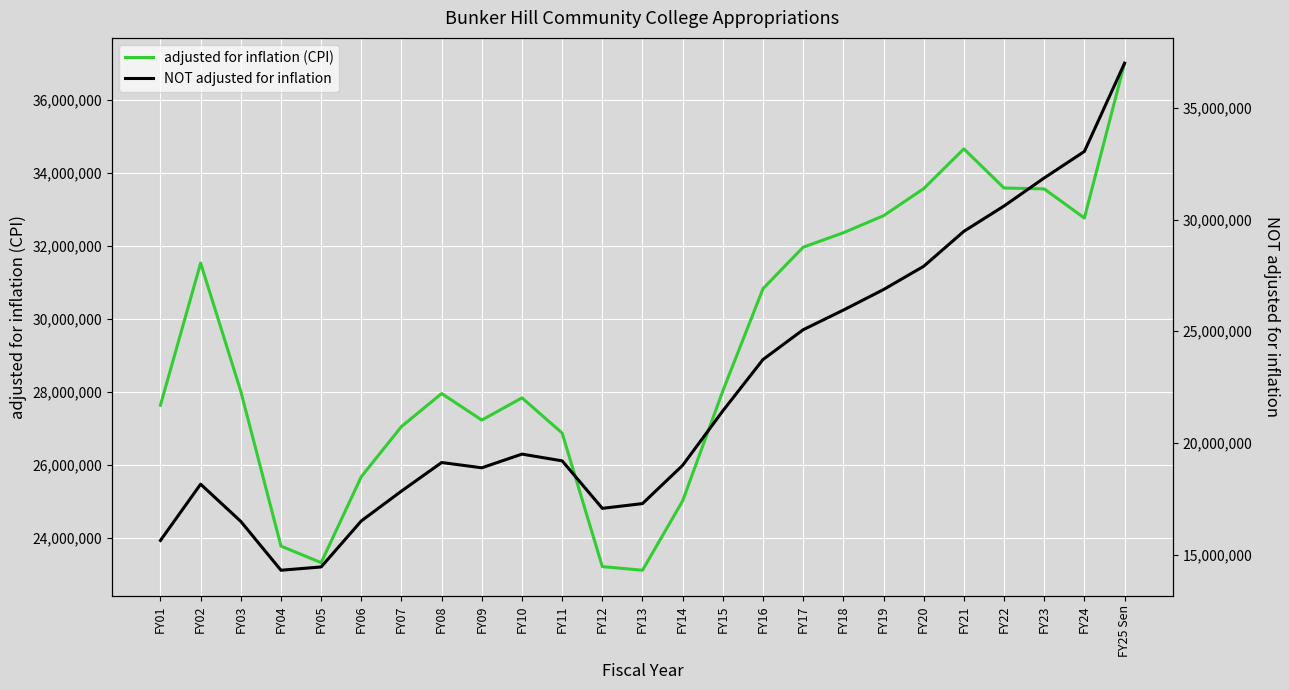

Rank the series at FY22 from highest to lowest value.

adjusted for inflation (CPI), NOT adjusted for inflation